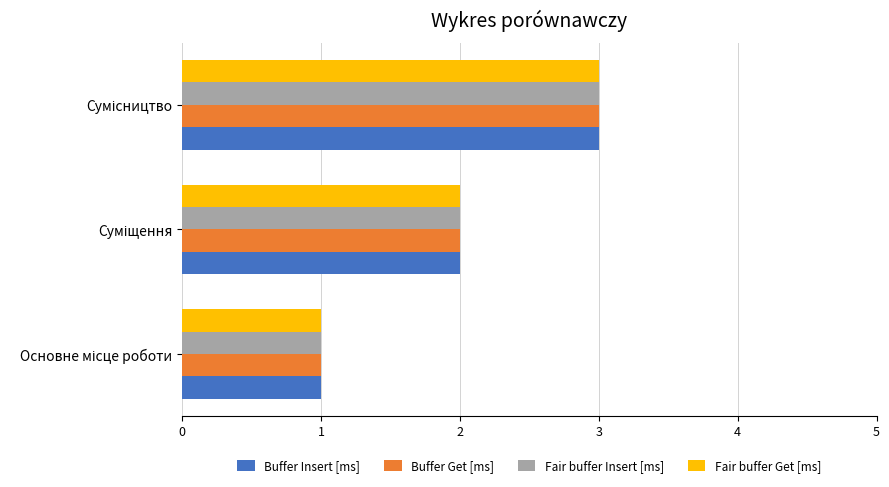

What is the maximum value shown in the chart?

3